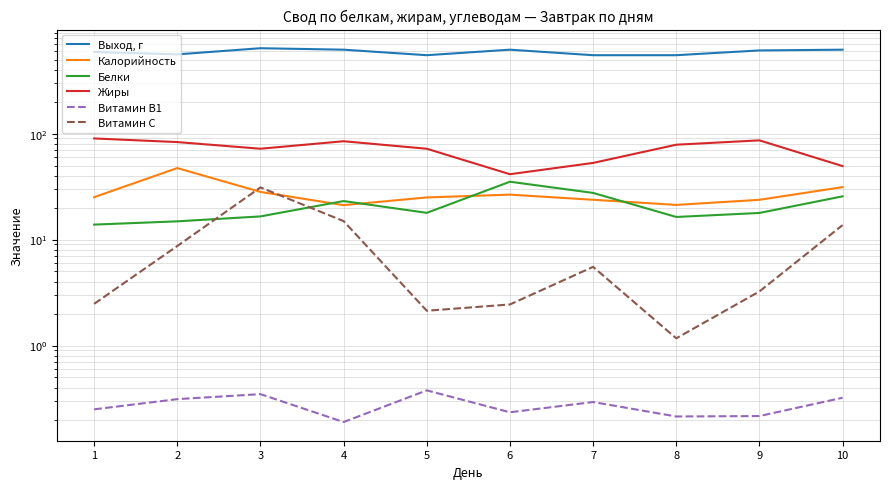

The value of Калорийность at 4 is 27.5. True or false?

False